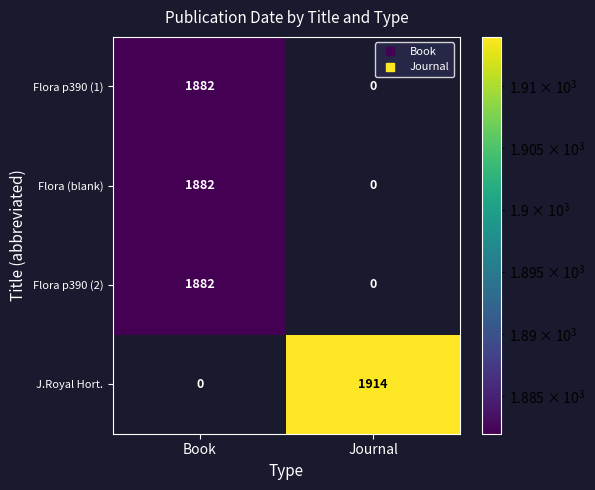

How many series are shown in this chart?

4